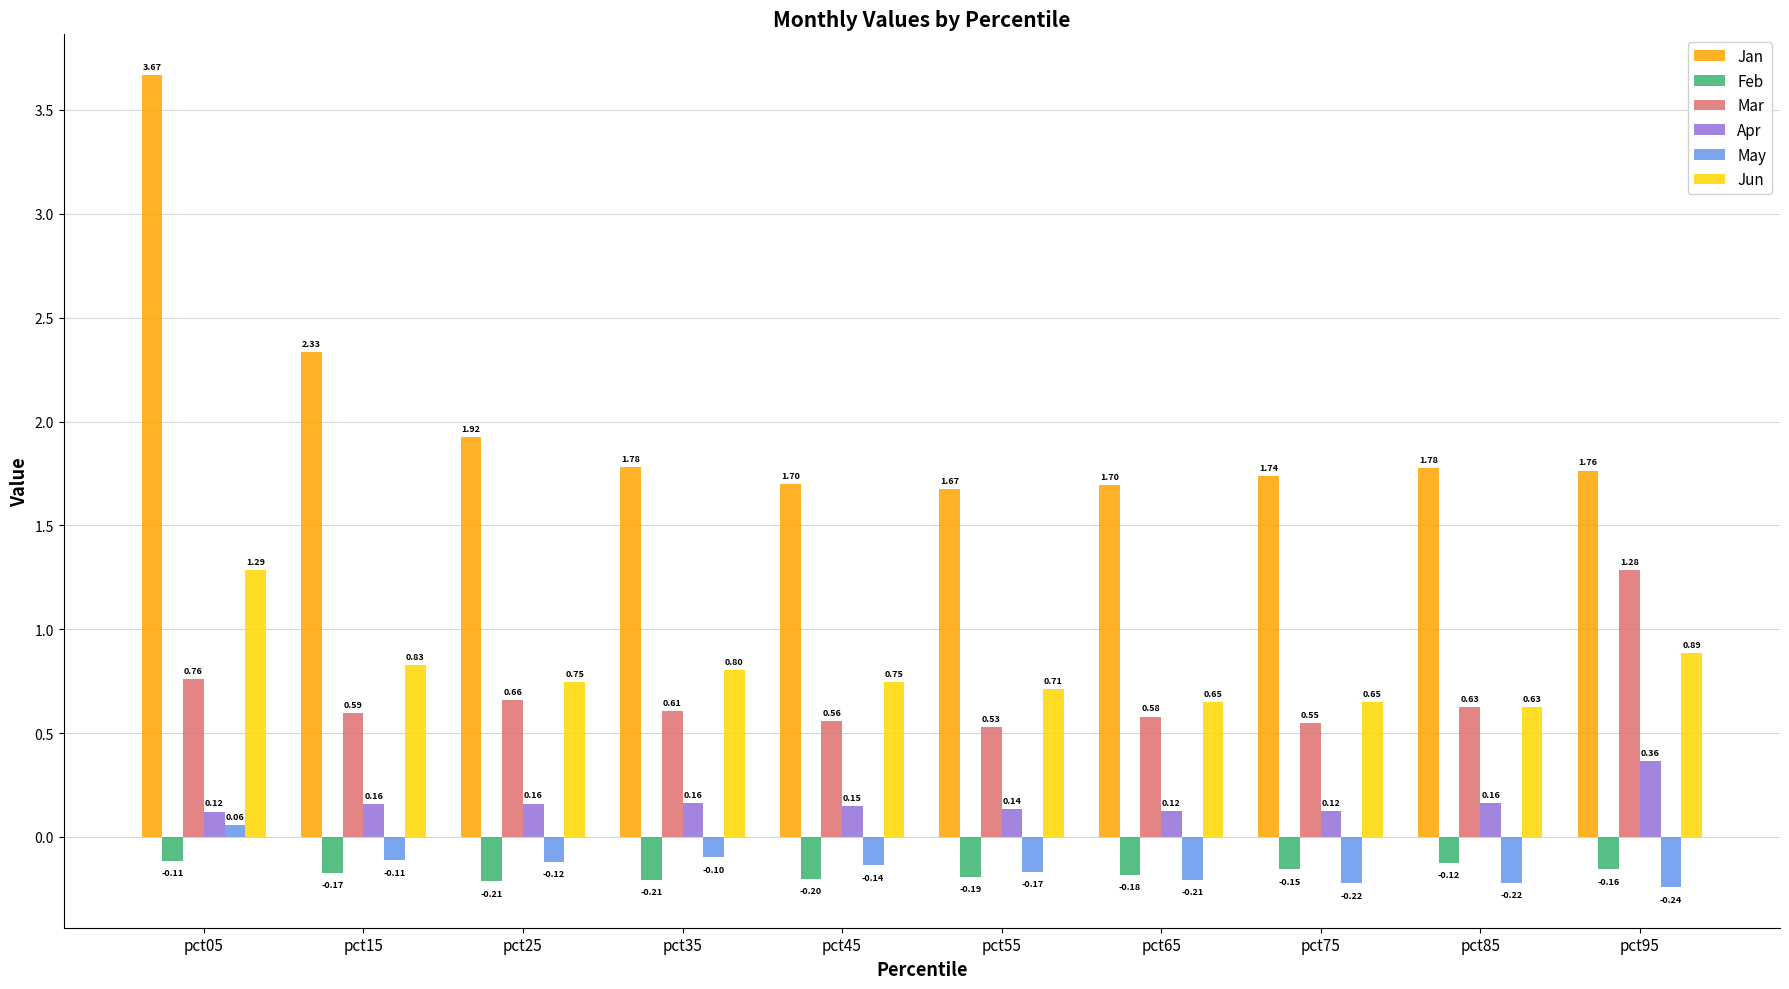

At which label is Jan closest to 2?

pct25